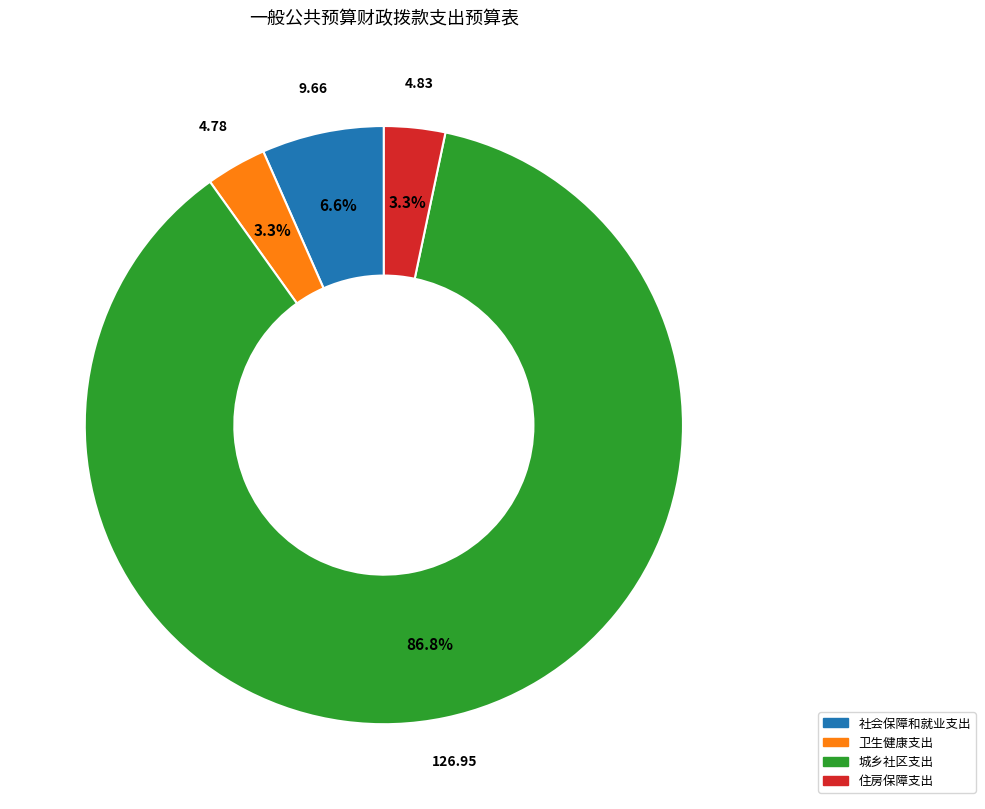

Combined, do 卫生健康支出 and 社会保障和就业支出 account for over 50%?

No